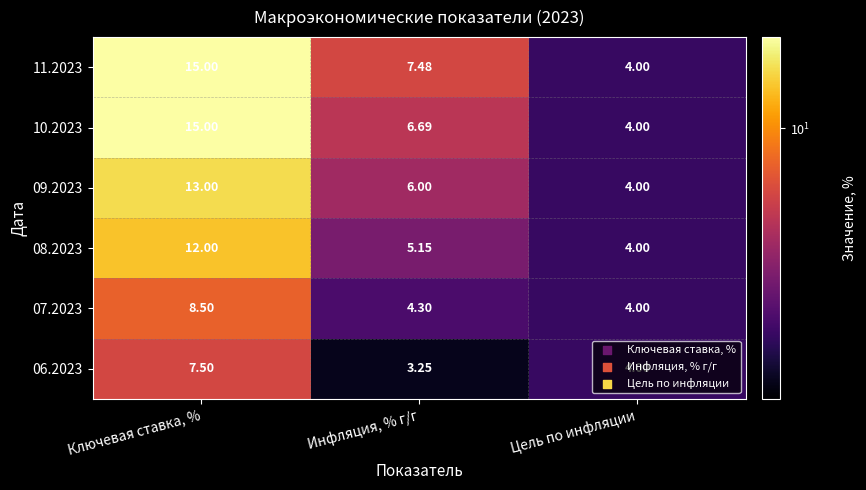

Where is 07.2023 nearest to the value 6?

Инфляция, % г/г